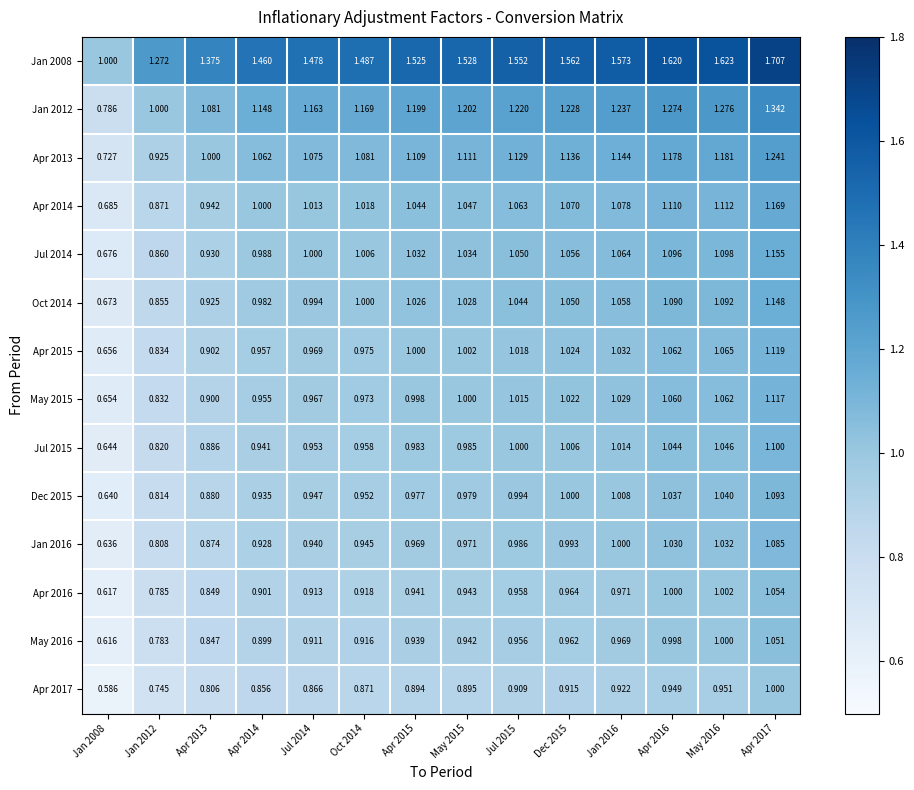

Between Jan 2016 and Apr 2016, which series saw the biggest shift?

Jan 2008